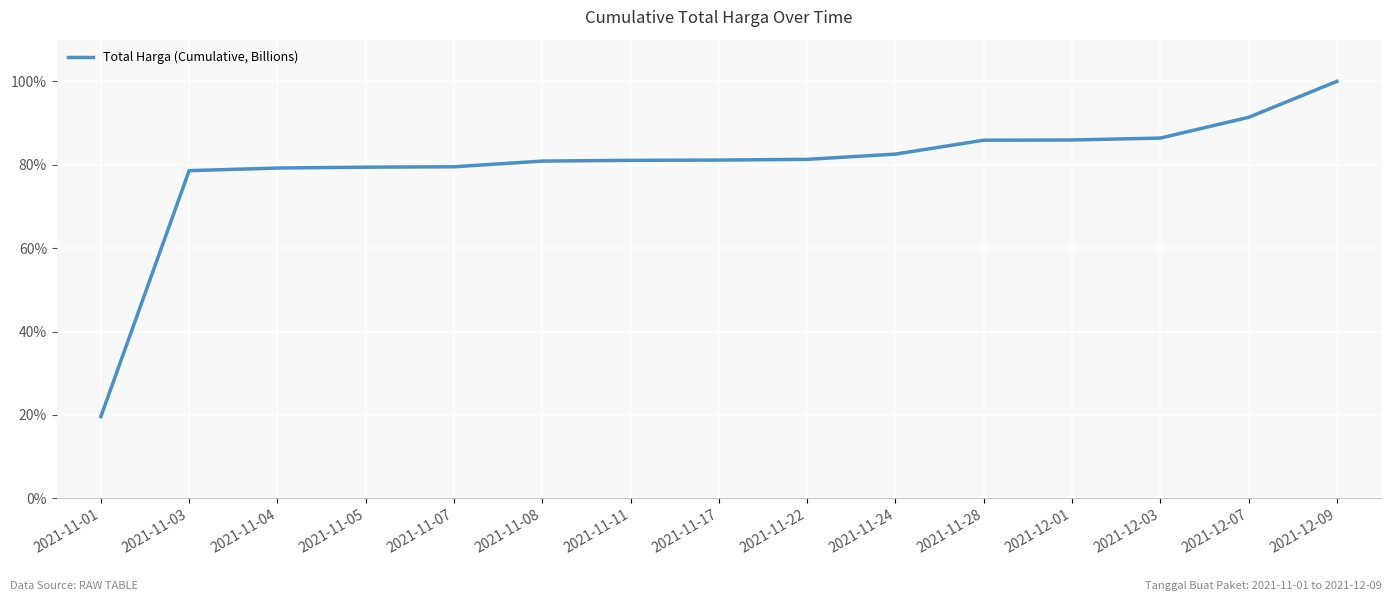

Is this an area chart (filled region under the line)?

No